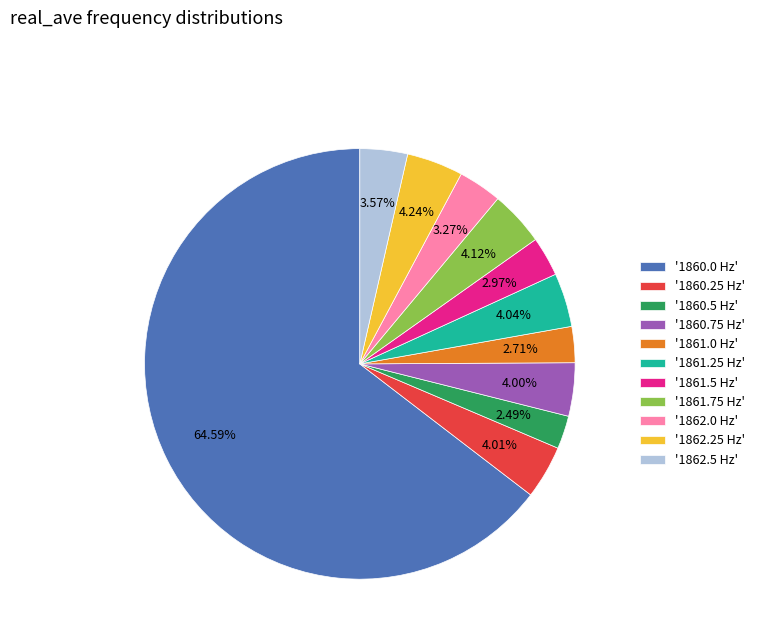

Approximately how many times larger is the value at '1862.5 Hz' compared to '1861.25 Hz'?

0.9